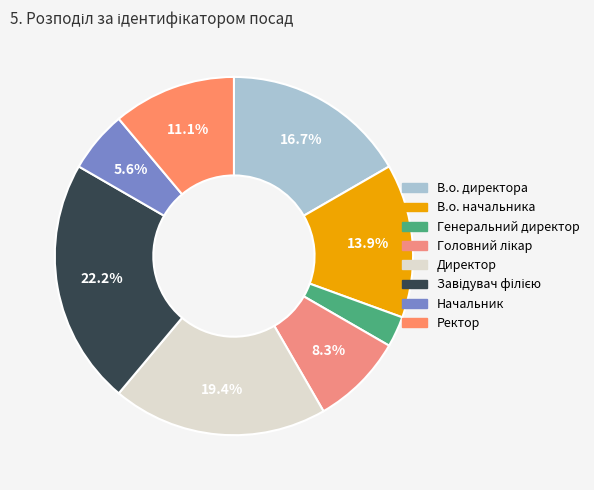

Rank the categories by value from lowest to highest.

Генеральний директор, Начальник, Головний лікар, Ректор, В.о. начальника, В.о. директора, Директор, Завідувач філією